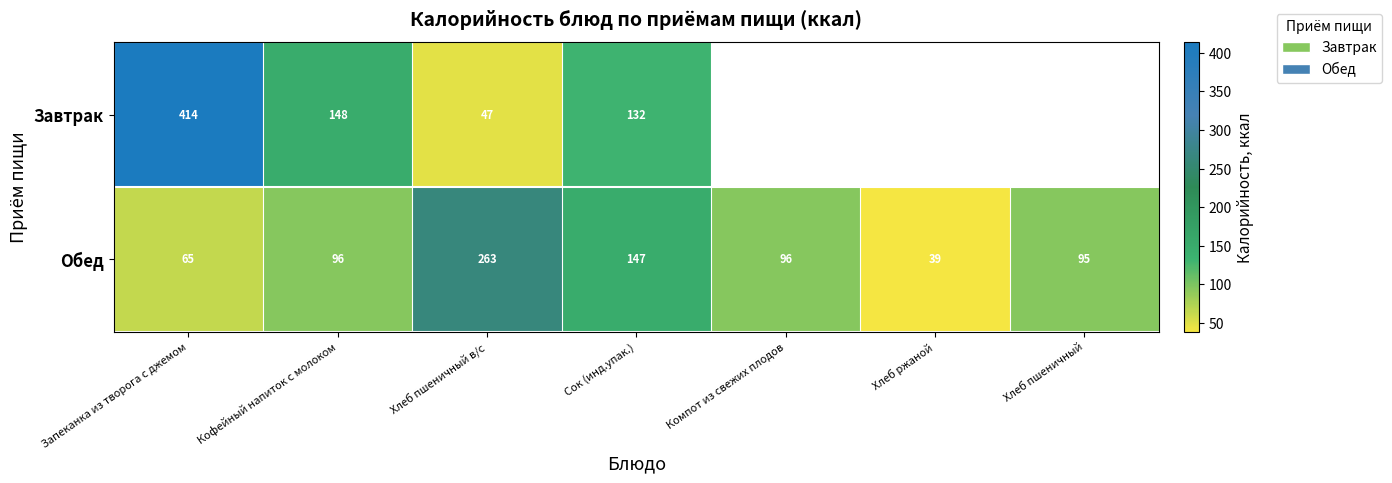

How many Обед values are between 65 and 147?

5